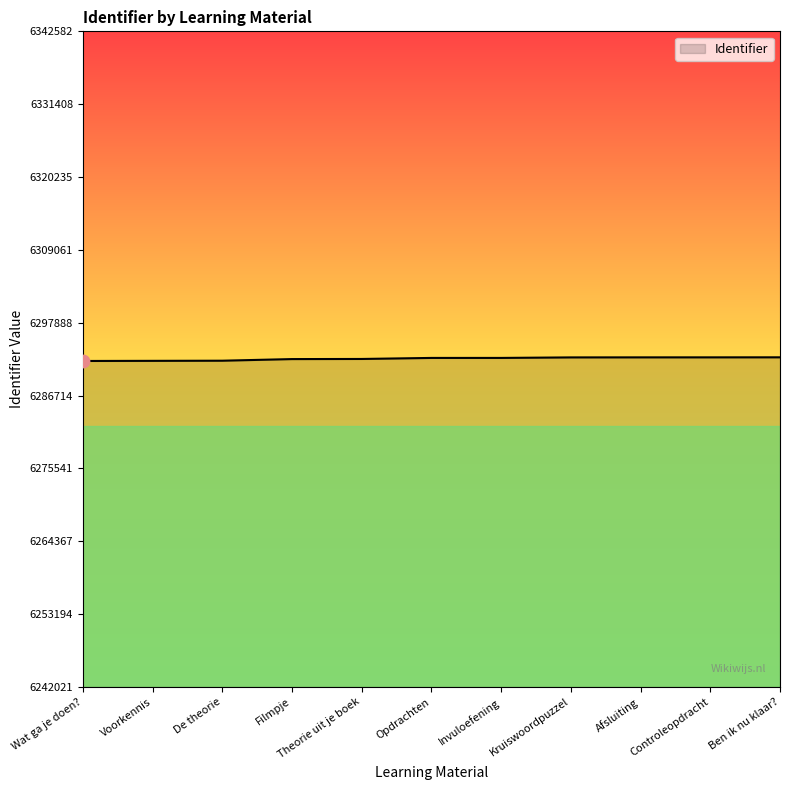

What is the change in value from Voorkennis to Theorie uit je boek?

+289